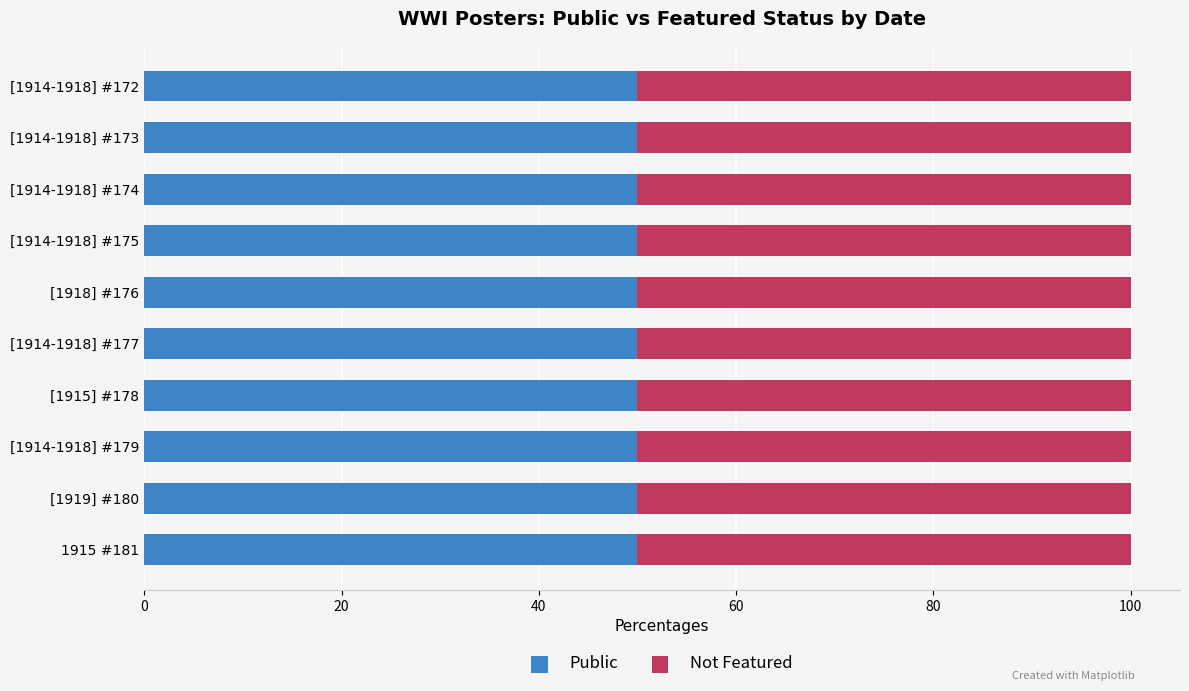

Which has a higher value, [1914-1918] #172 or [1918] #176?

[1914-1918] #172